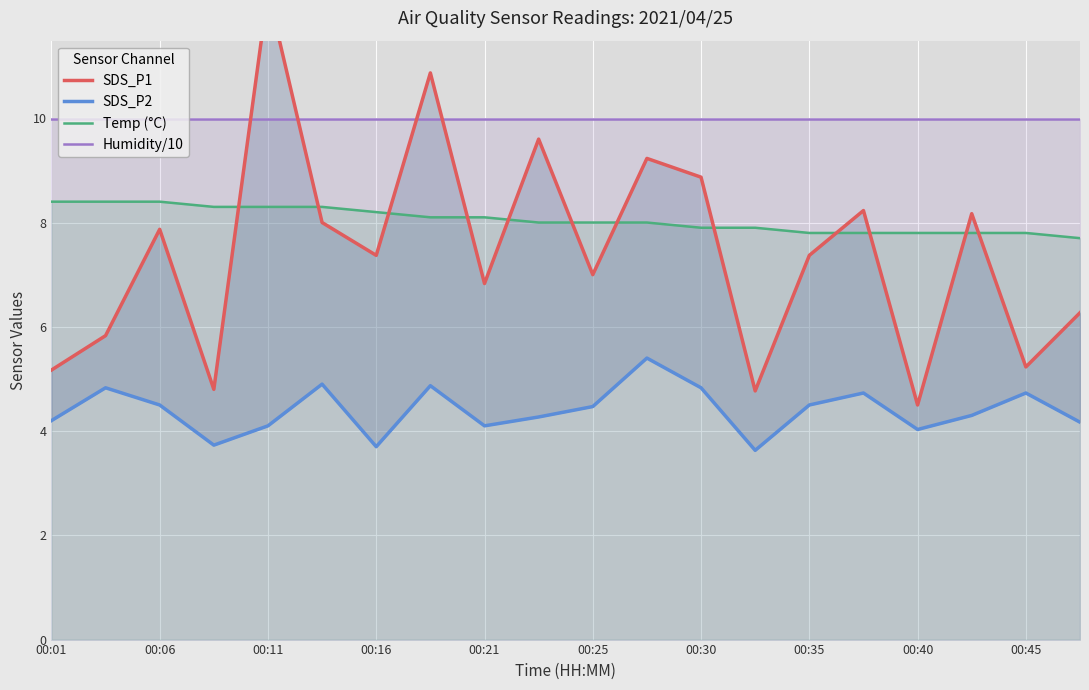

The value of Humidity/10 at 00:35 is 14.9. True or false?

False